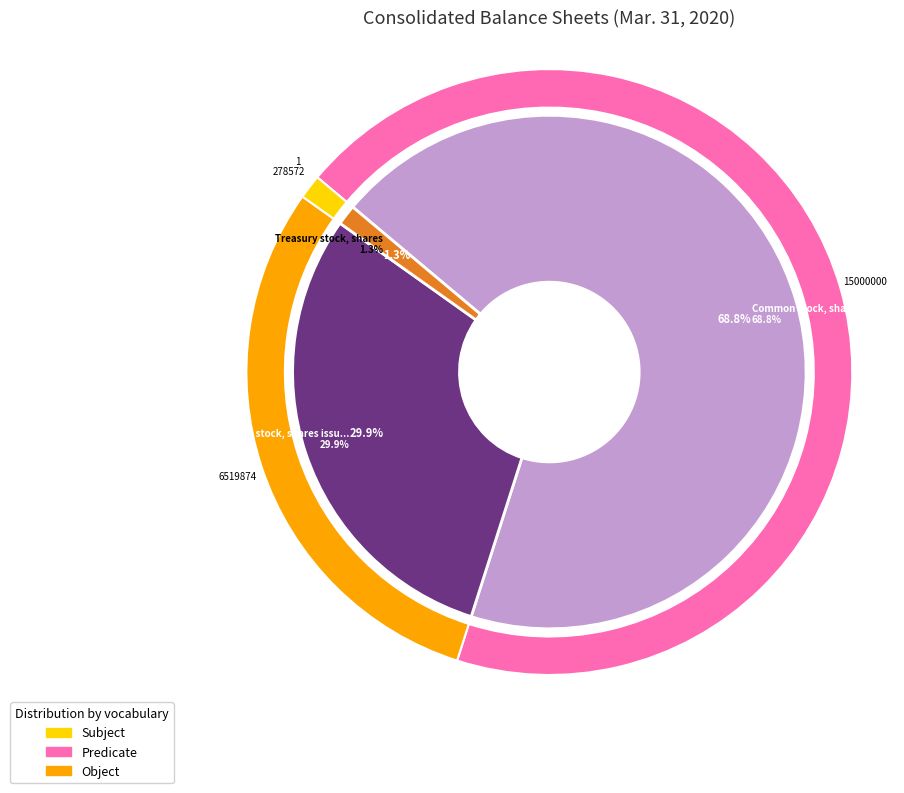

What percentage is the Common stock, shares issued slice, to the nearest percent?

30%